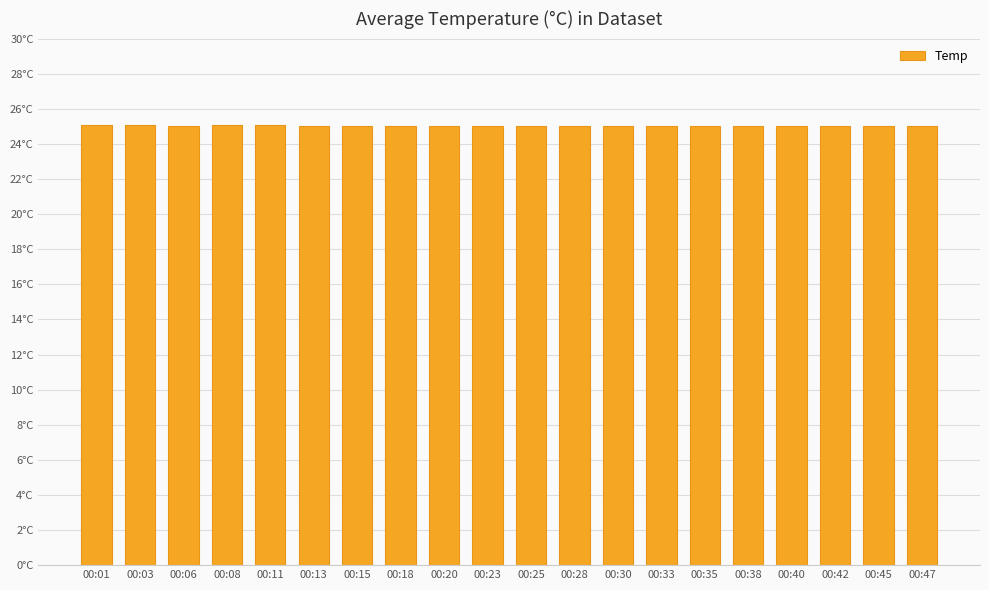

Does the chart contain any negative values?

No